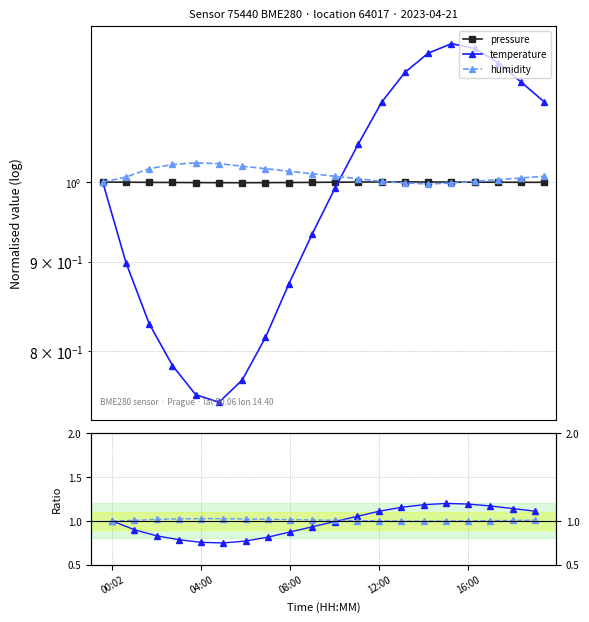

True or false: temperature and humidity intersect in this chart.

True